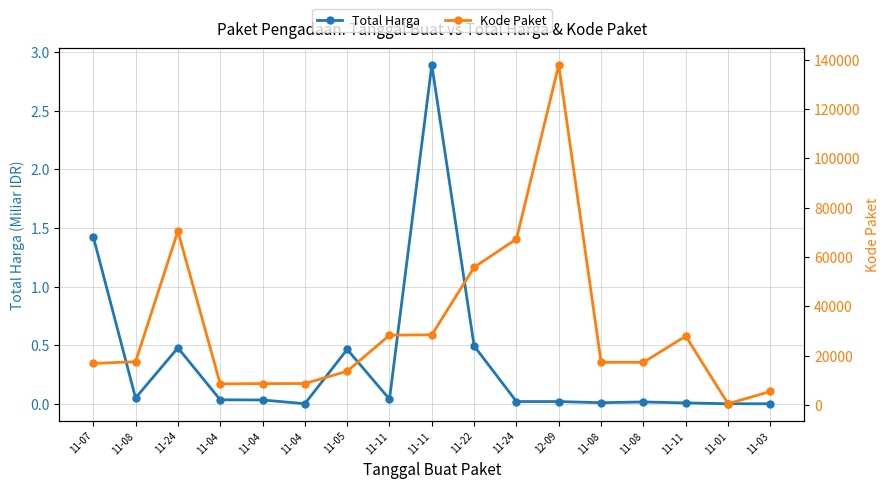

True or false: Total Harga has more than 0 interior local peaks.

True